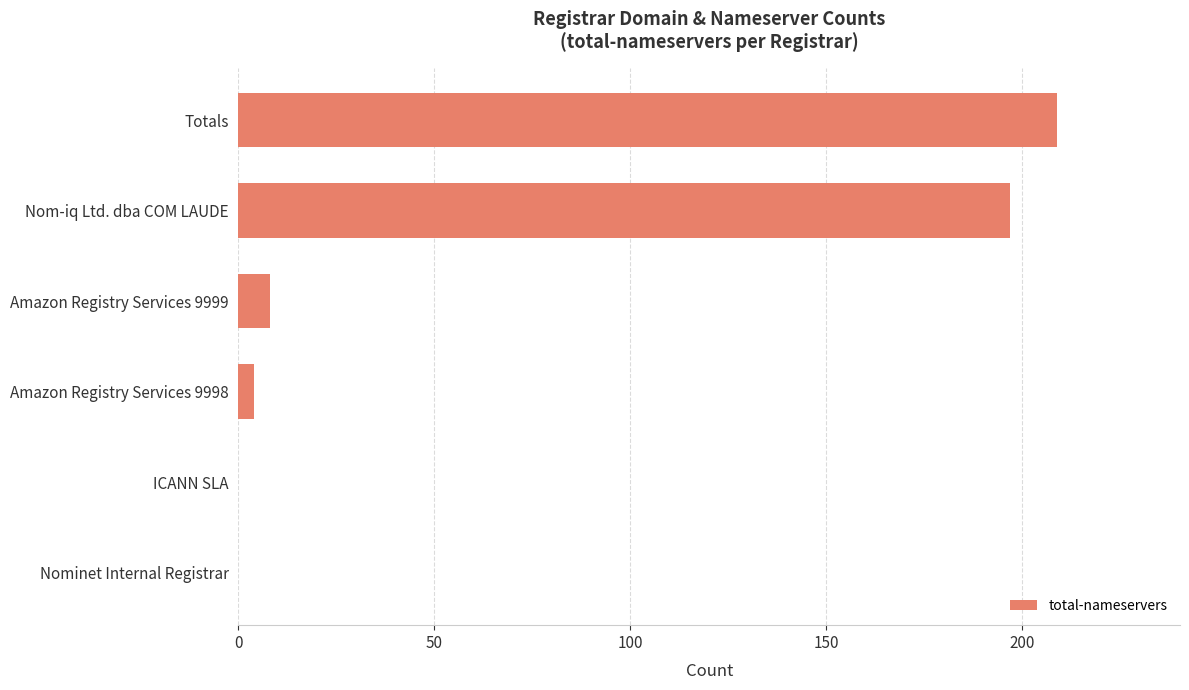

Reading top to bottom, list all the values displayed in this chart.

Totals=209	Nom-iq Ltd. dba COM LAUDE=197	Amazon Registry Services 9999=8	Amazon Registry Services 9998=4	ICANN SLA=0	Nominet Internal Registrar=0